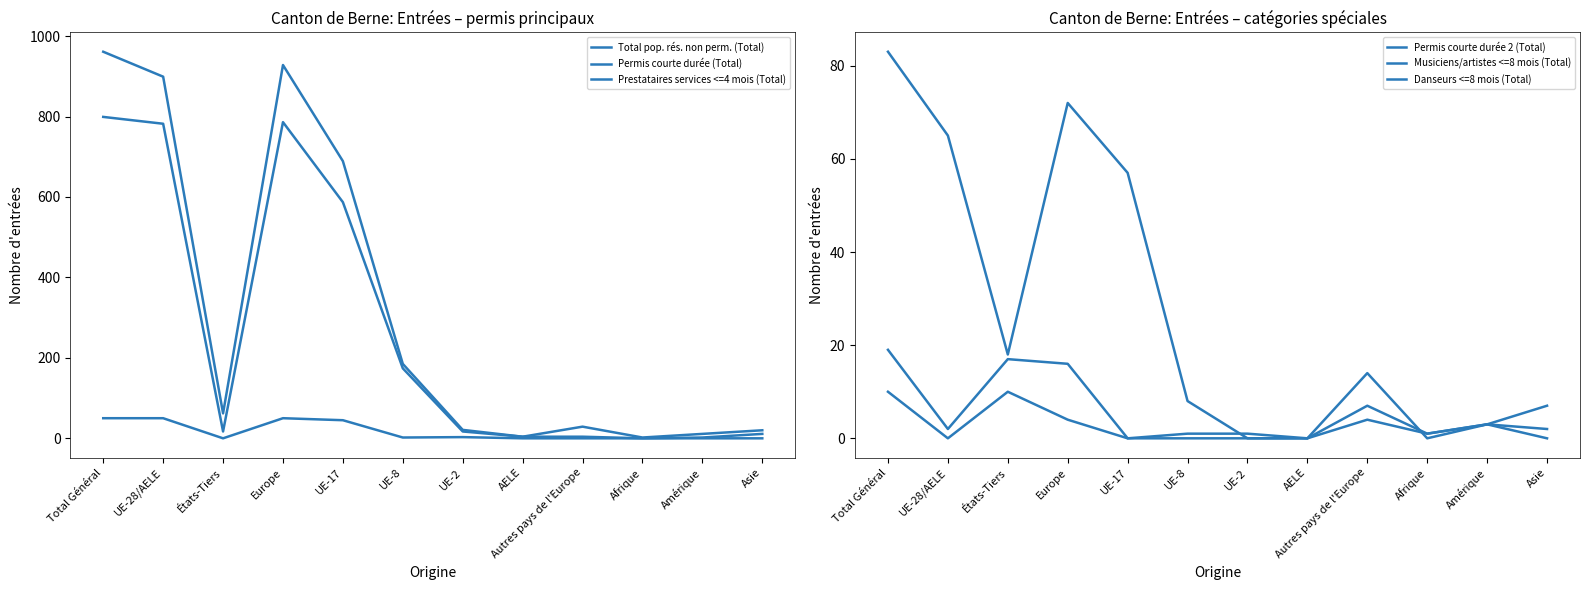

Which series has the largest total across all categories?

Total pop. rés. non perm. (Total)